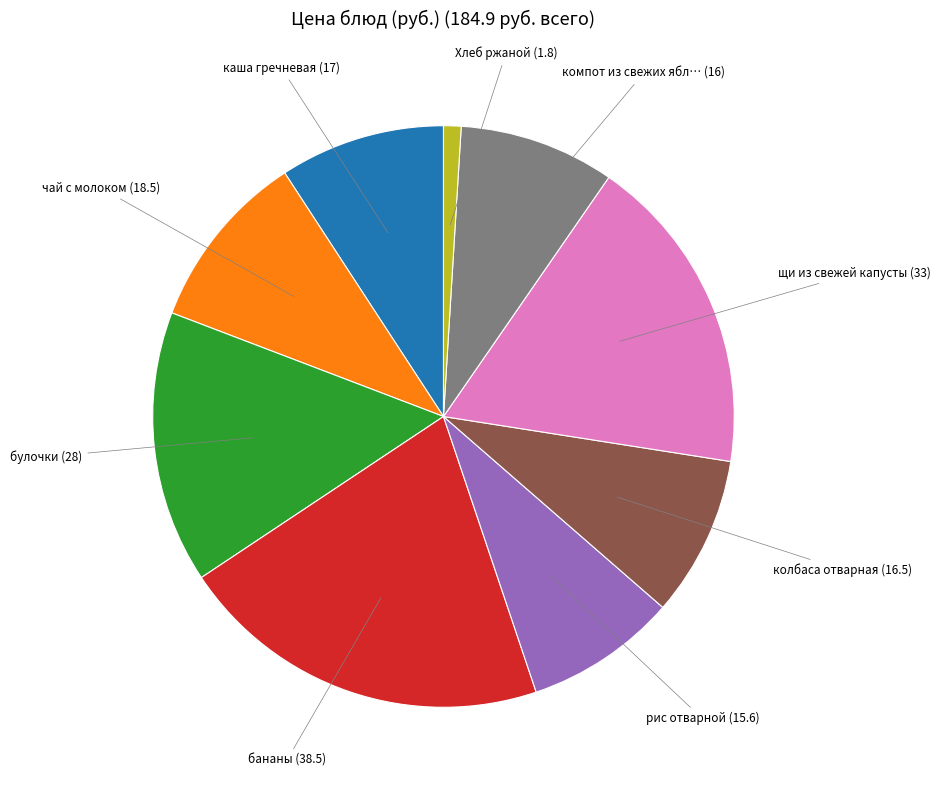

Does any single category account for the majority?

No